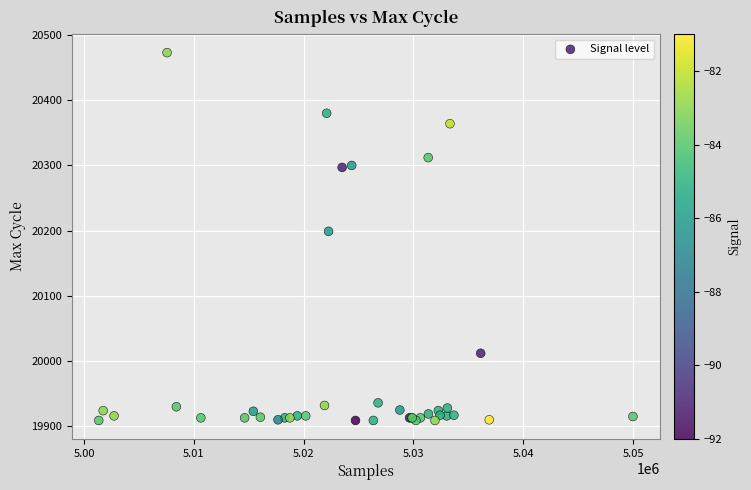

What Y value in the scatter plot is closest to 20191?

20199